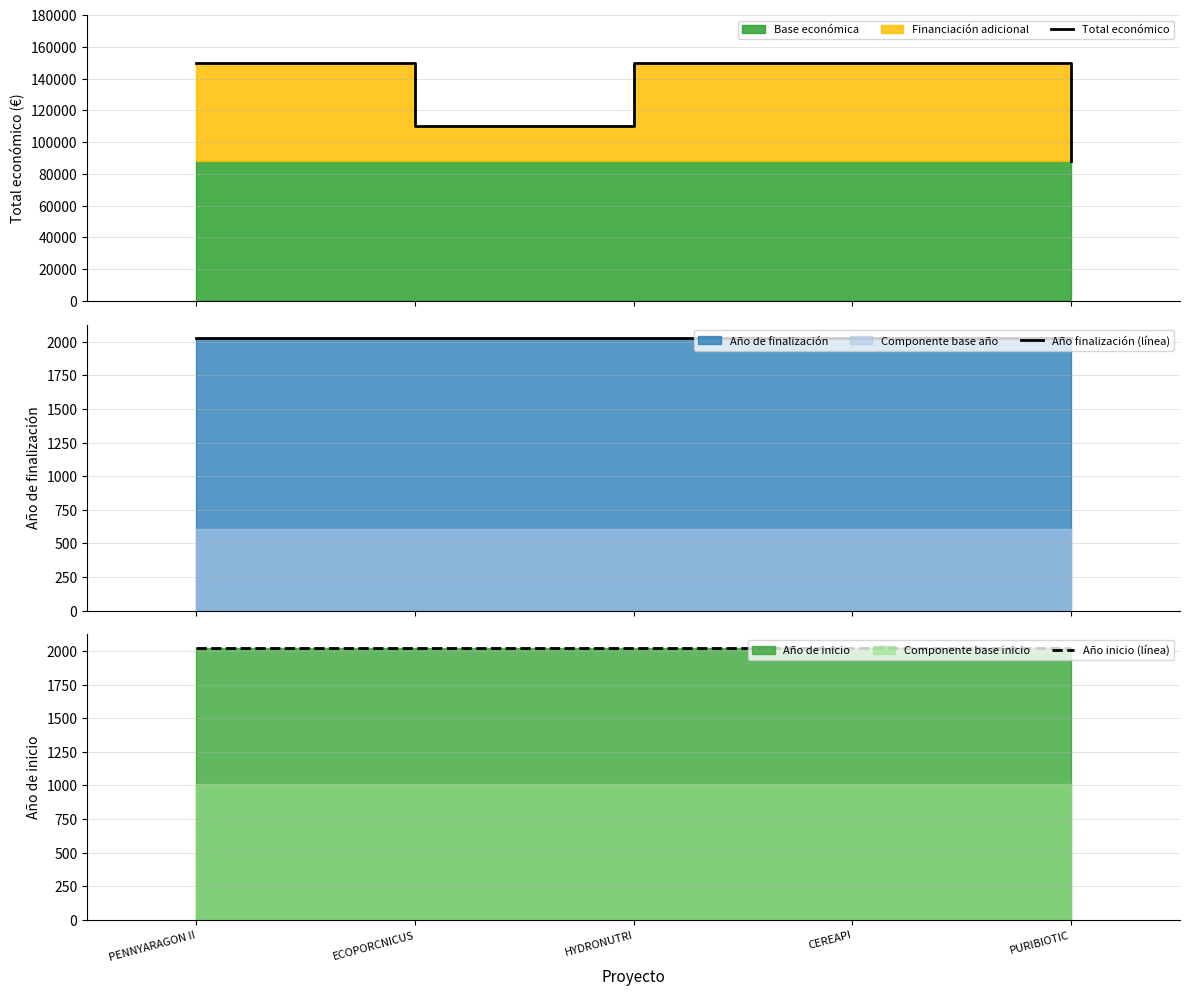

Reading left to right, what are all the values shown in this chart?

Total económico: 150000	110168	150000	150000	88160
Año finalización (línea): 2027	2027	2027	2027	2027
Año inicio (línea): 2024	2024	2024	2024	2024